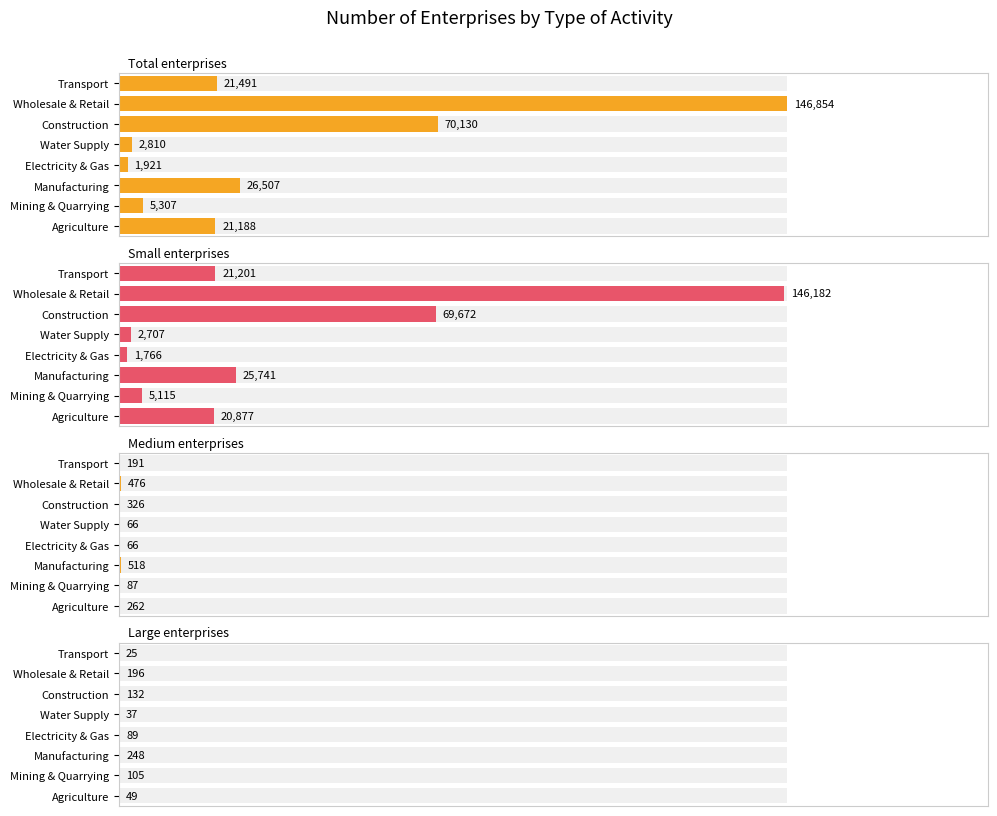

Rank the series at Agriculture from highest to lowest value.

Total, Small, Medium, Large